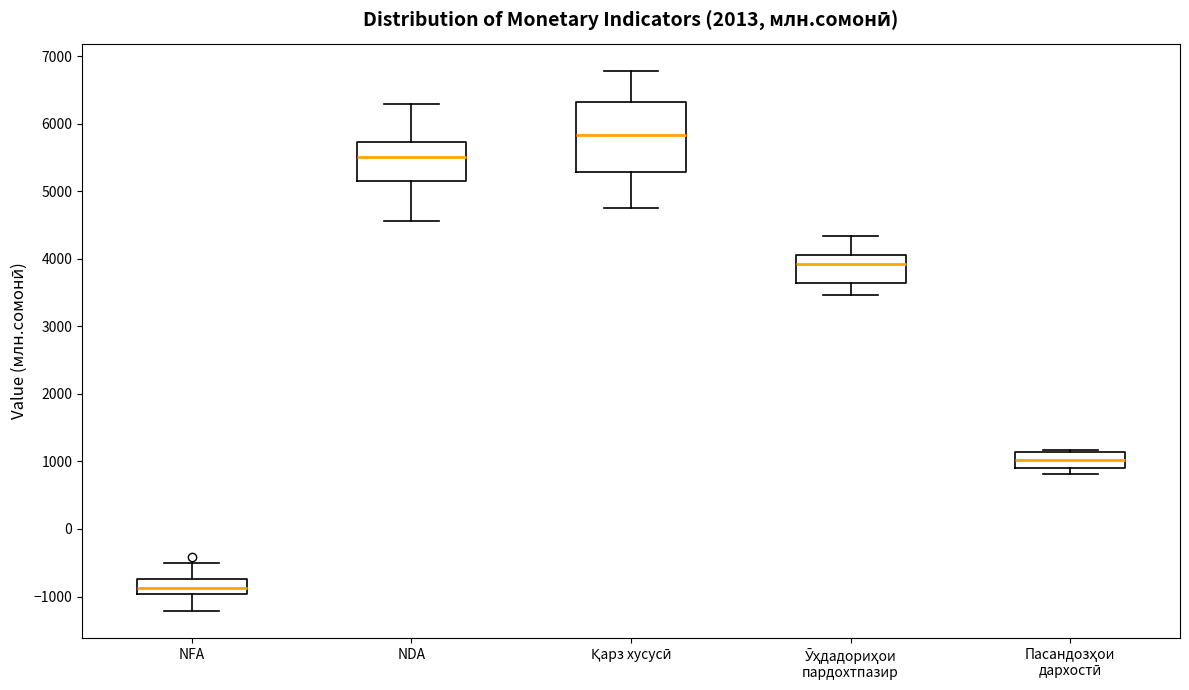

Reading left to right, transcribe this box plot: for each box, give where its median line is, the range the box spans, and where its two whiskers end, as read against the y-axis. The values are not printed on the chart, so give them approximately, as read against the axis.

NFA: median -900, box -1000 to -700, whiskers -1200 to -500
NDA: median 5500, box 5100 to 5700, whiskers 4600 to 6300
Қарз хусусӣ: median 5800, box 5300 to 6300, whiskers 4800 to 6800
Ӯҳдадориҳои пардохтпазир: median 3900, box 3600 to 4100, whiskers 3500 to 4300
Пасандозҳои дархостӣ: median 1000, box 900 to 1100, whiskers 800 to 1200